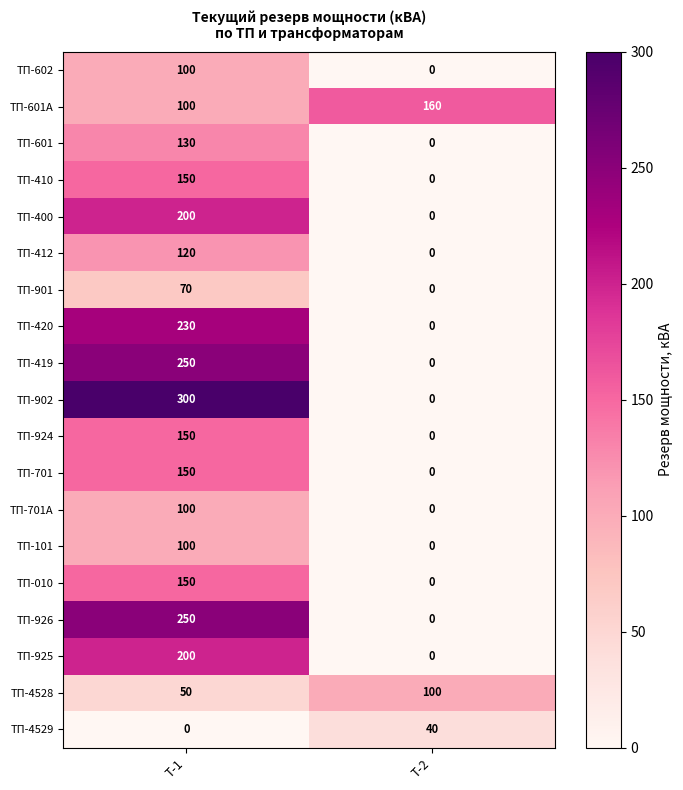

What value does the ТП-601 series have at Т-1, to the nearest 5?

130